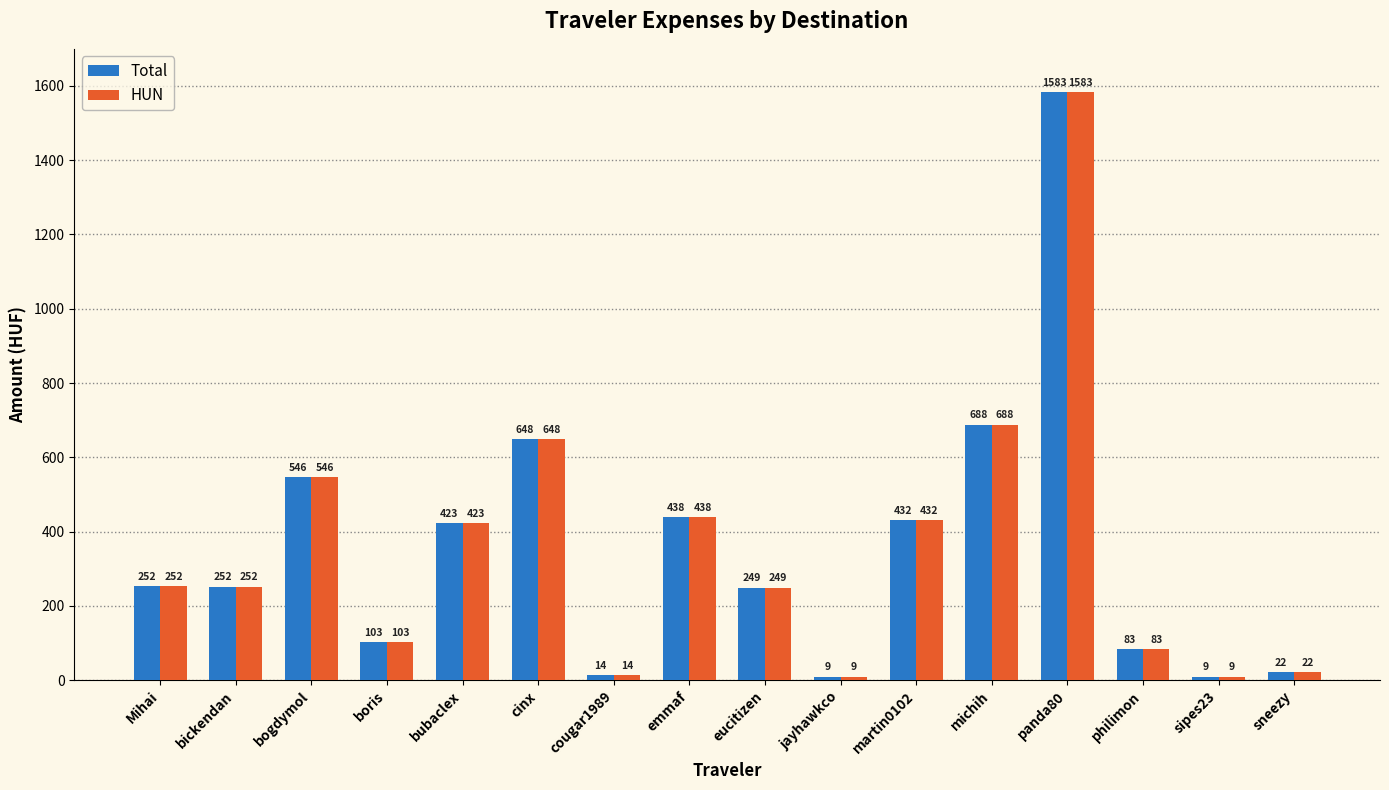

The HUN series shows 281.4 at emmaf. True or false?

False